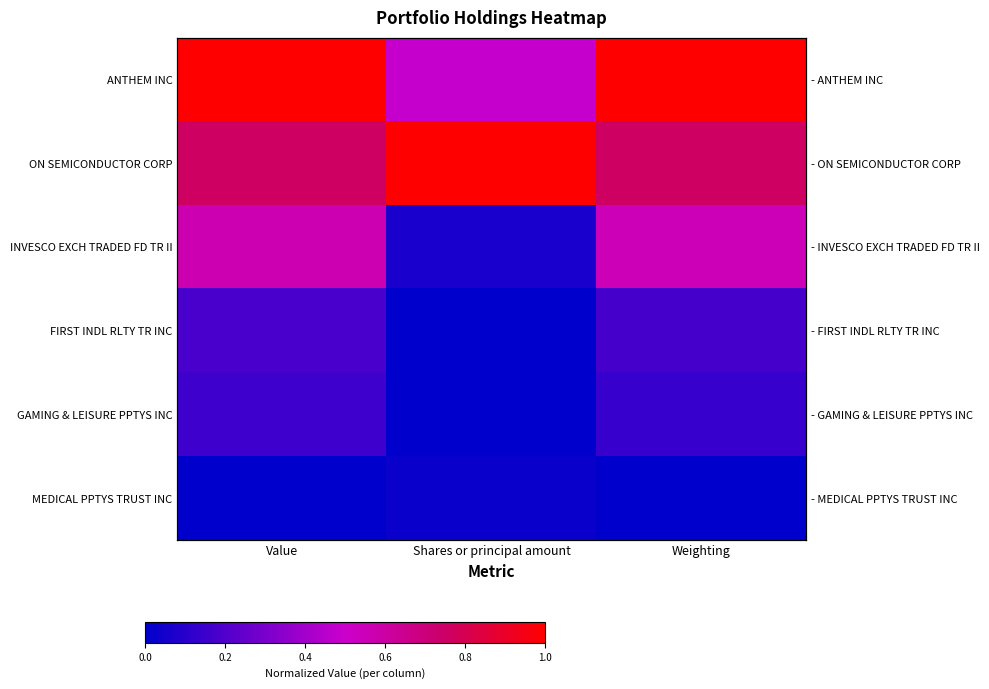

The value of INVESCO EXCH TRADED FD TR II at Value is 0.8. True or false?

False